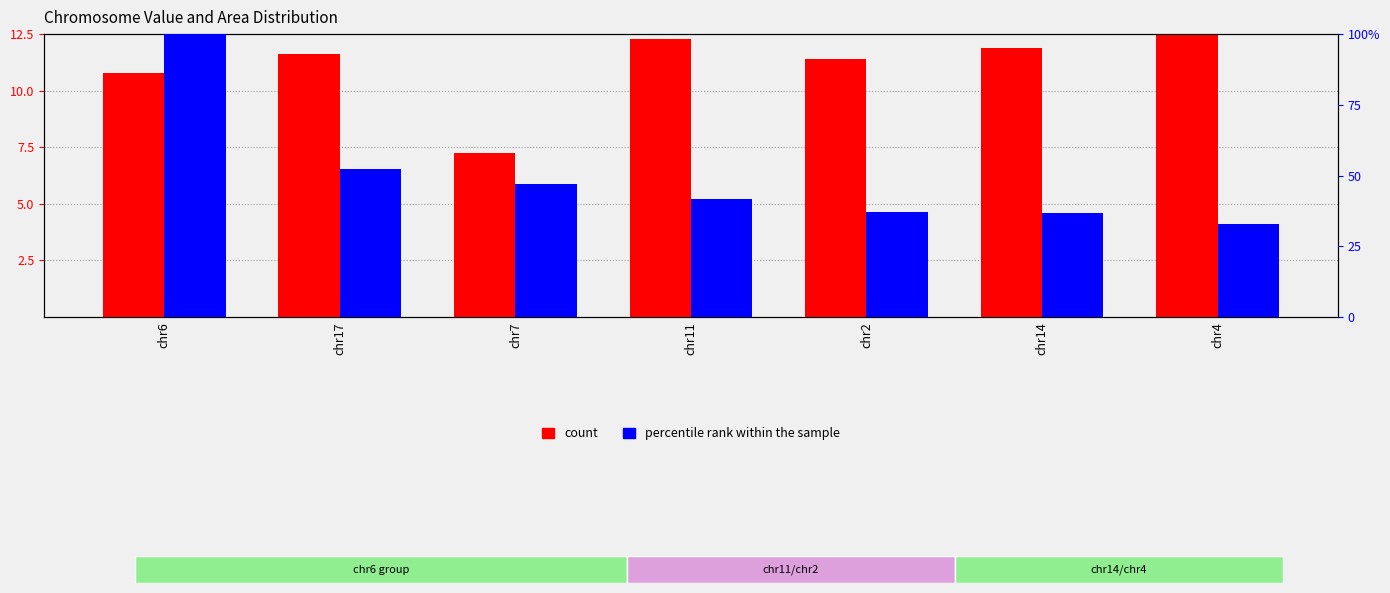

List the series in order of their peak value, highest first.

percentile rank within the sample, count